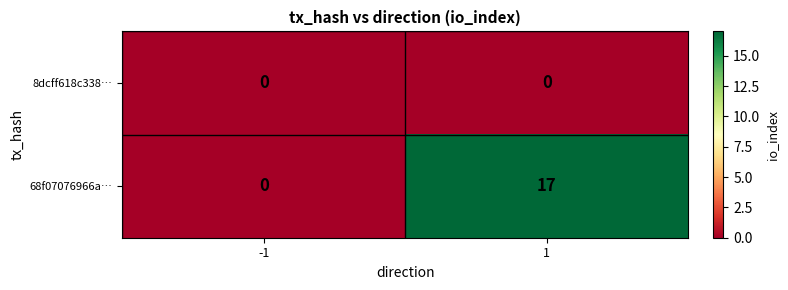

What is the greatest value displayed?

17